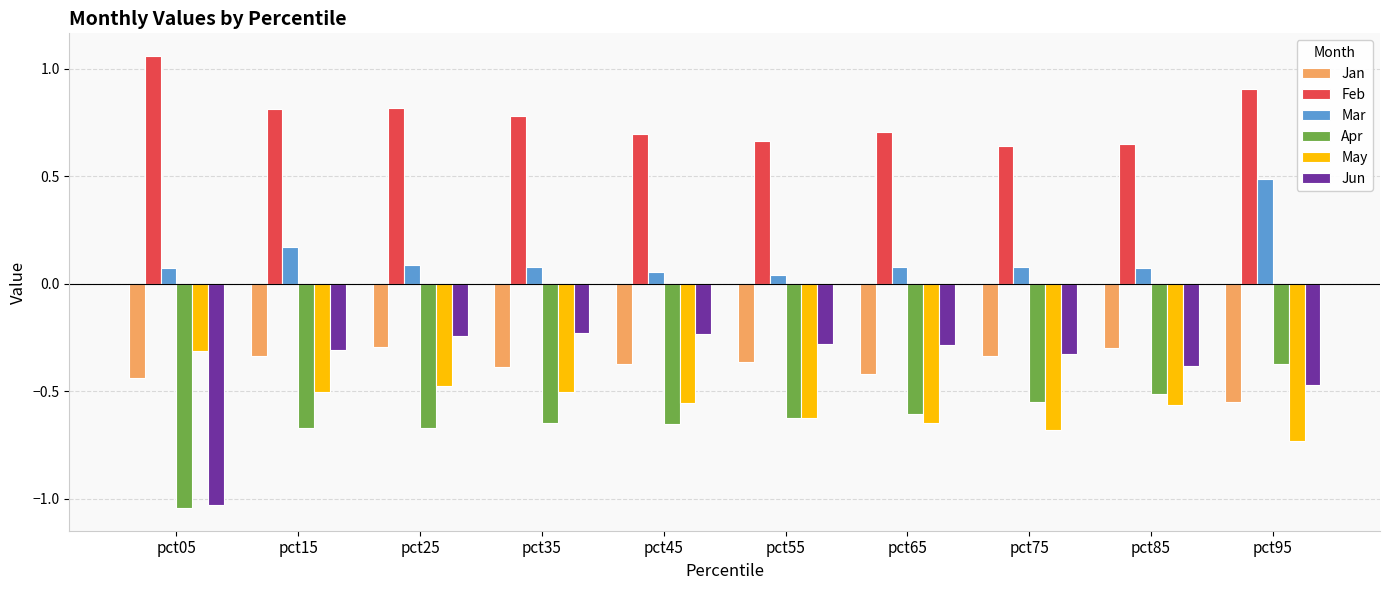

At which category does the chart reach its minimum across all series?

pct05